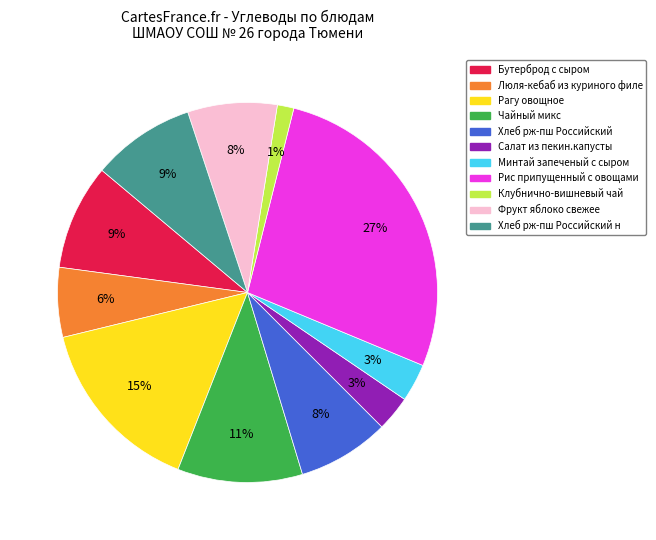

Is there a majority slice in this chart?

No